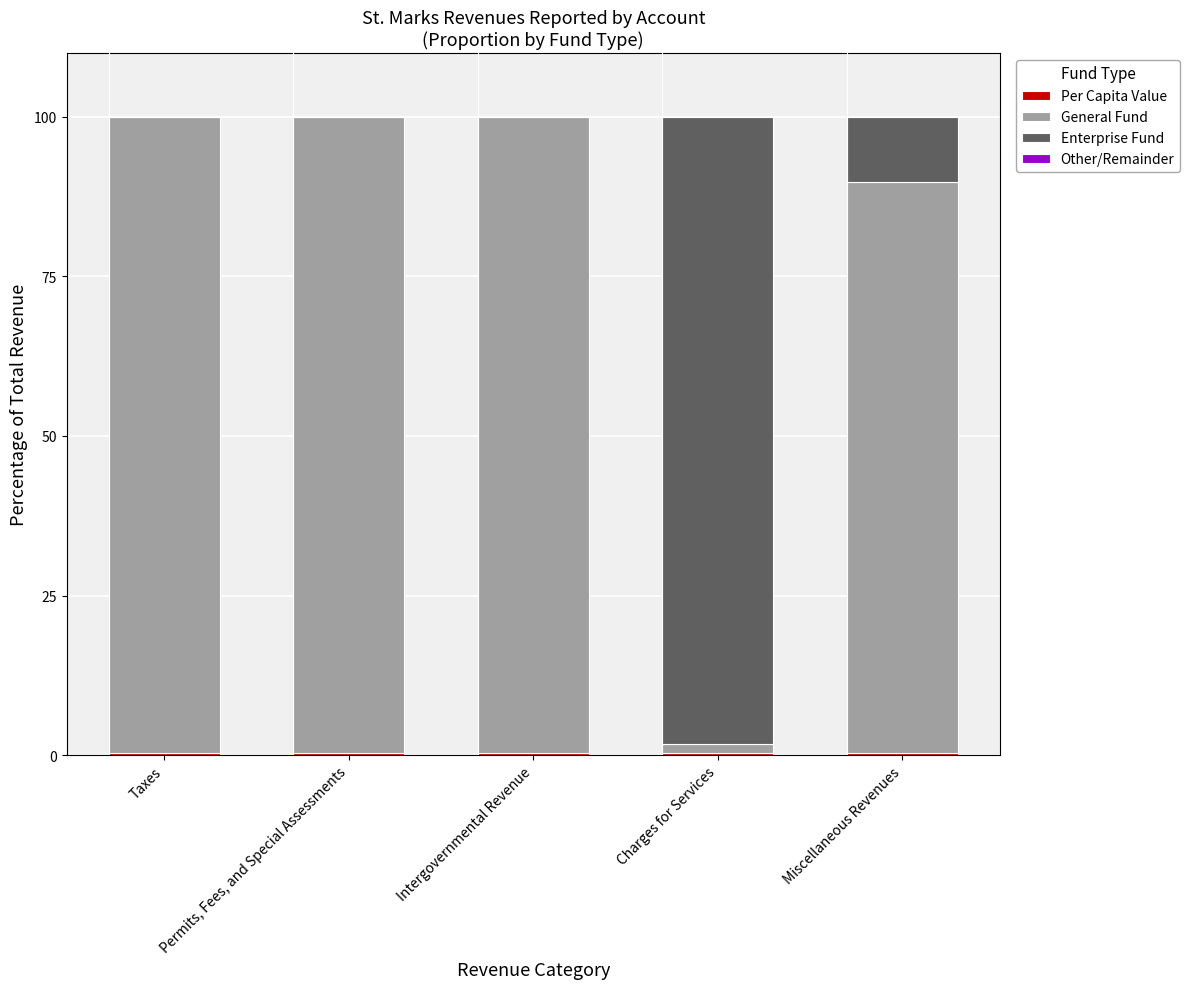

Is it true that Per Capita Value equals 0.3 at Intergovernmental Revenue?

True